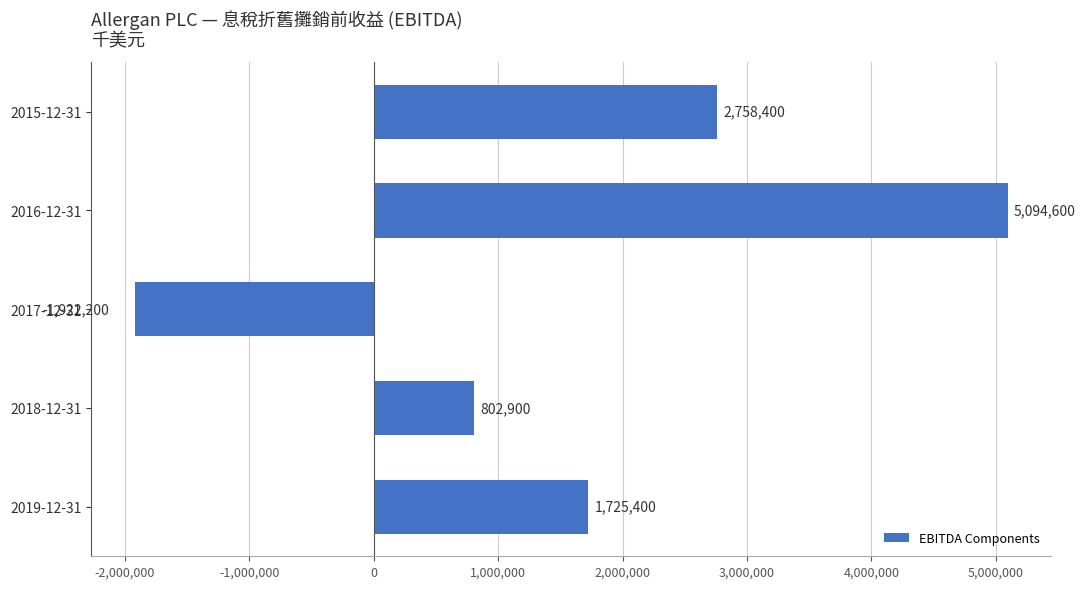

What is the change in value from 2017-12-31 to 2015-12-31?

+4680600